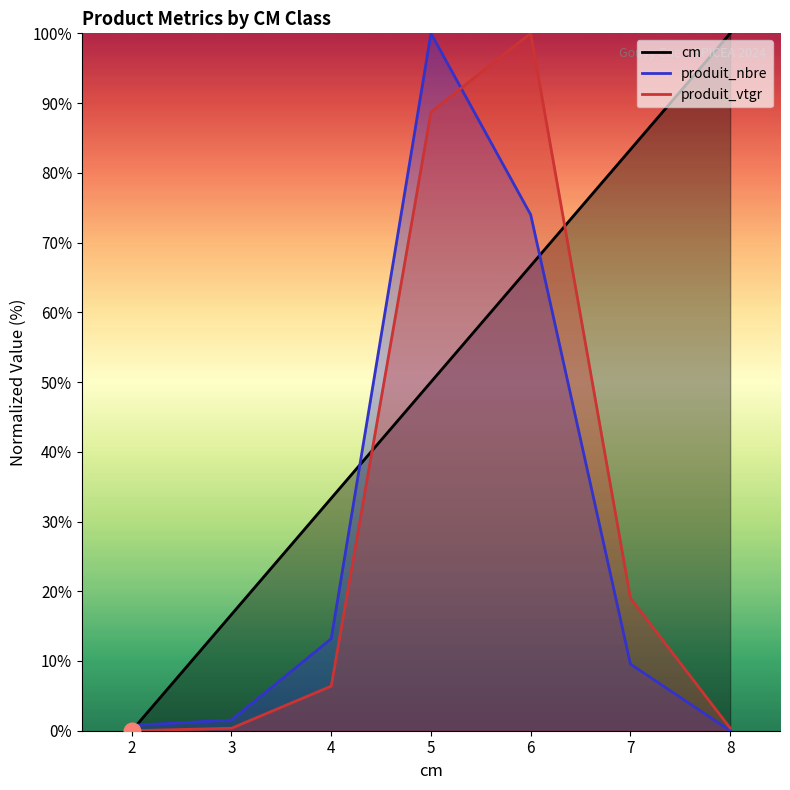

What is the value of the produit_vtgr point at the 2nd from the left?

0.4